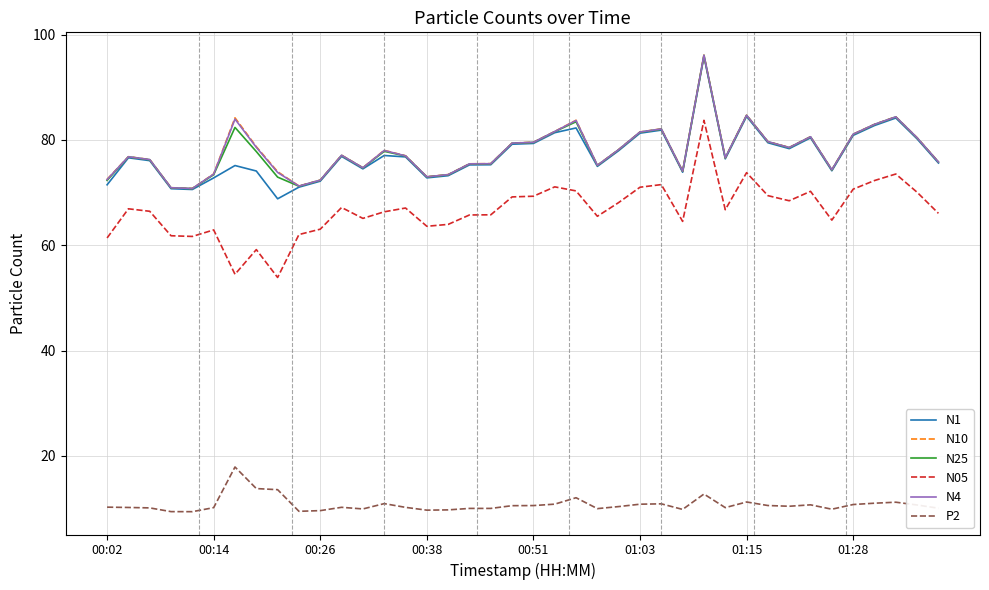

Which series has the widest spread of values?

N05